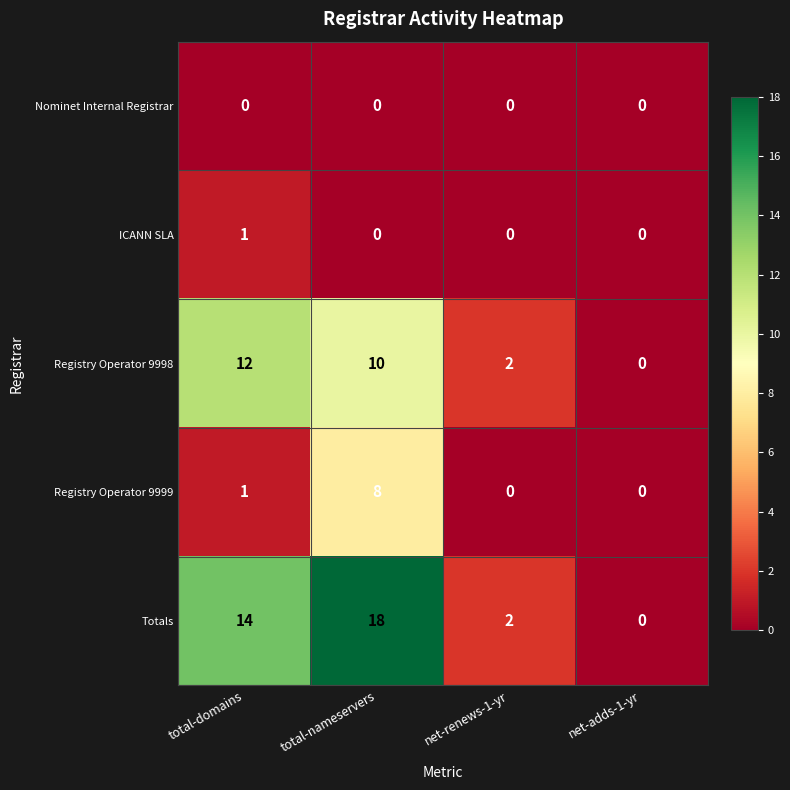

At which category is the sum across all series the highest?

total-nameservers